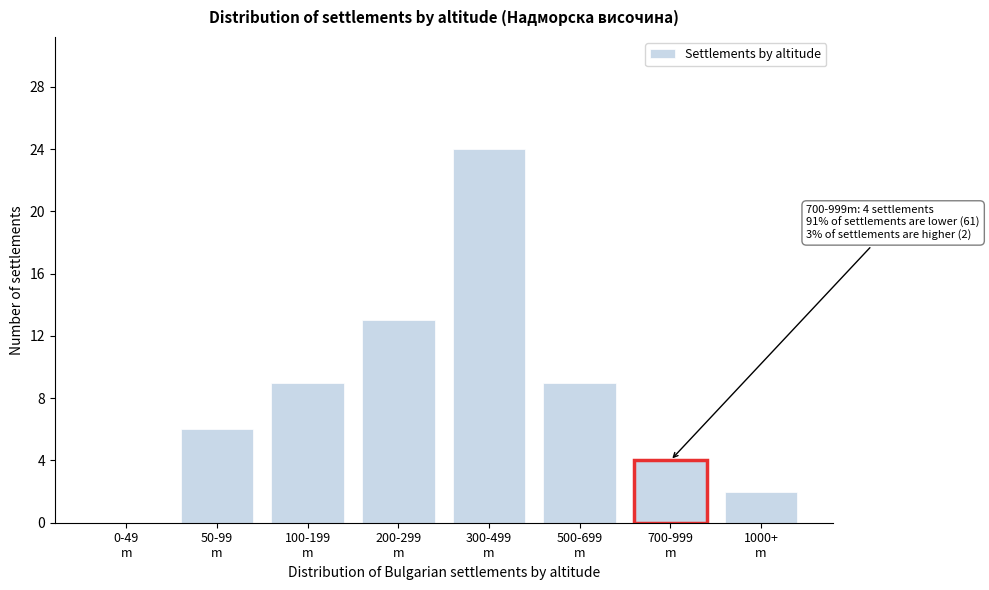

What is the maximum value shown in the chart?

24